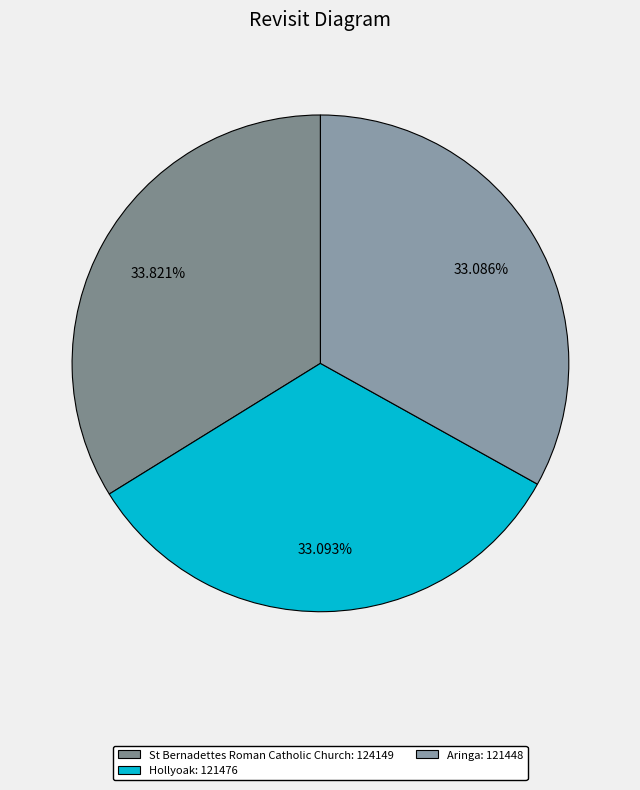

What is the ratio of the value at Hollyoak to the value at St Bernadettes Roman Catholic Church?

1.0